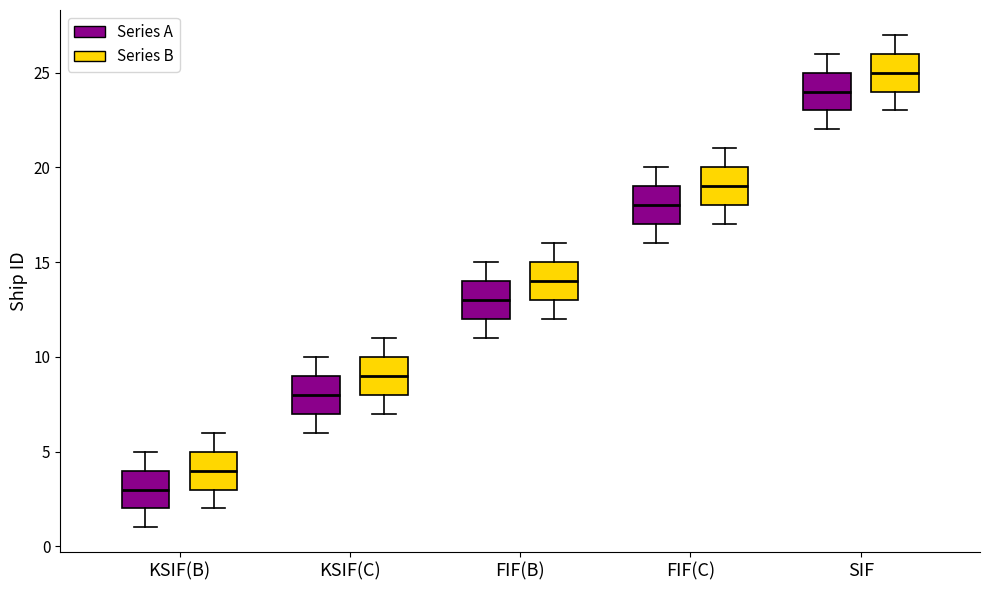

Which box's median line is the highest?

SIF (Series B)